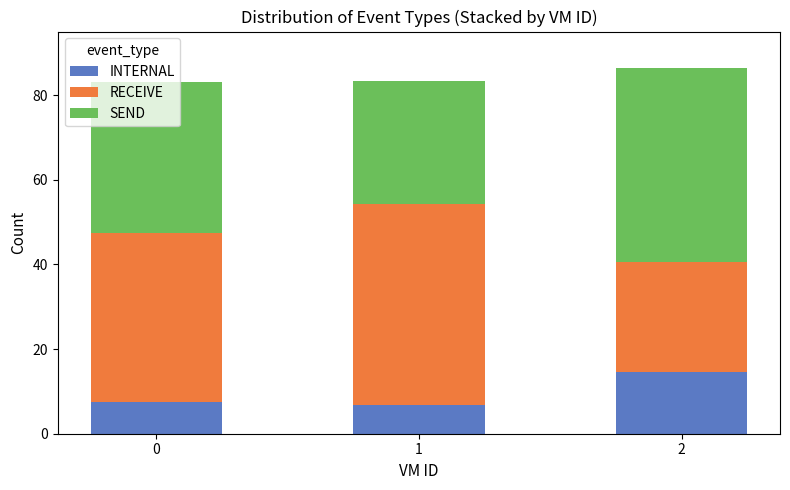

What is the maximum value for INTERNAL?

14.7